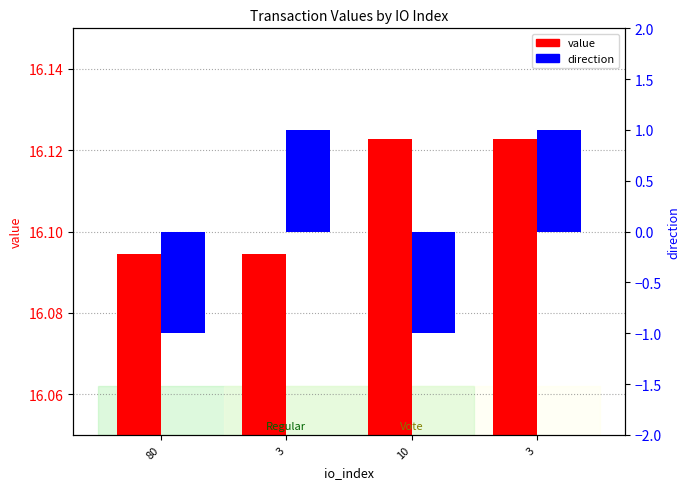

How many bars are there in total?

8